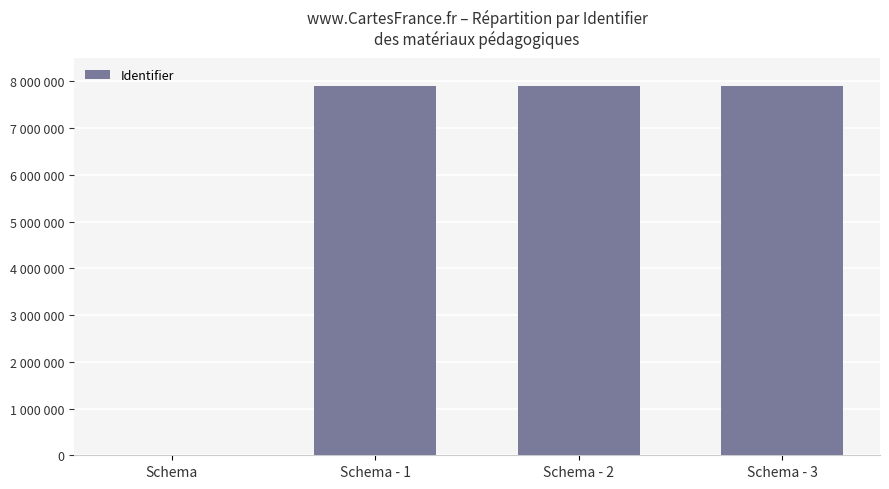

How many values exceed 7890389?

1